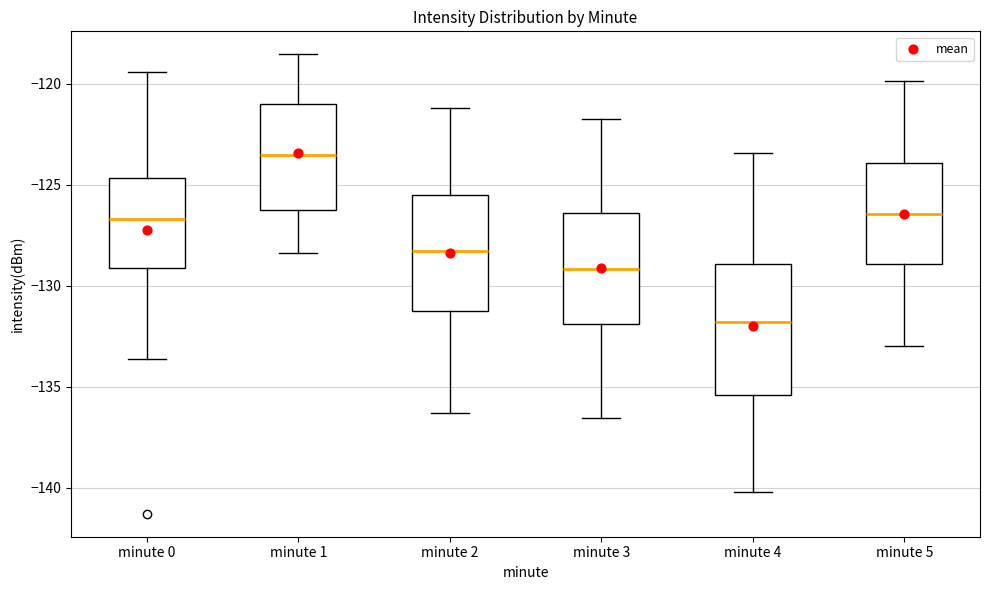

Where is the upper edge of the box for minute 4 on the y-axis? The values are not printed on the chart, so give them approximately, as read against the axis.

-129.0